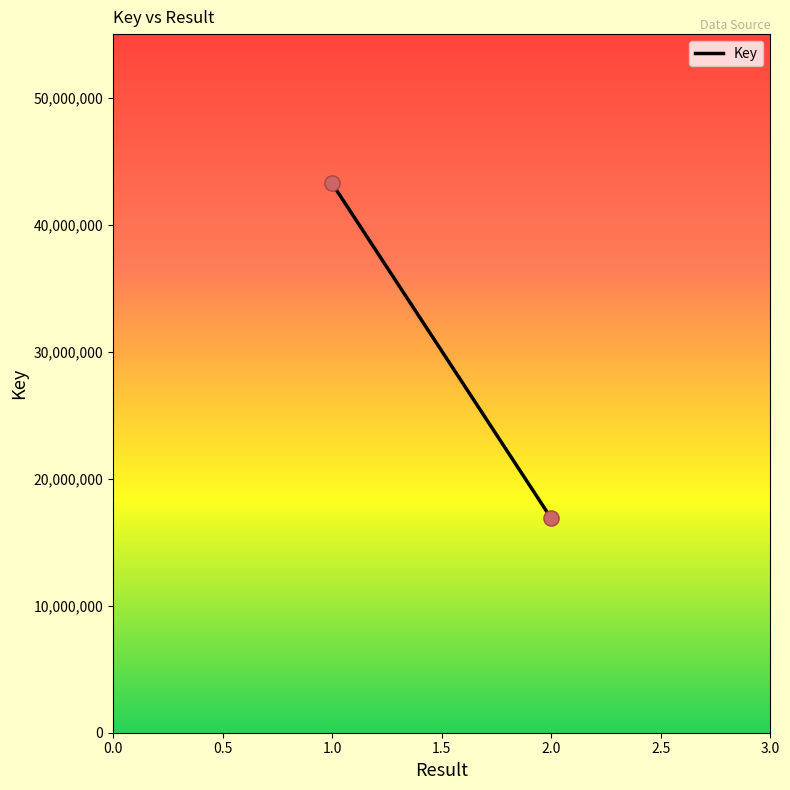

What is the difference between the maximum and minimum values?

26368291.0